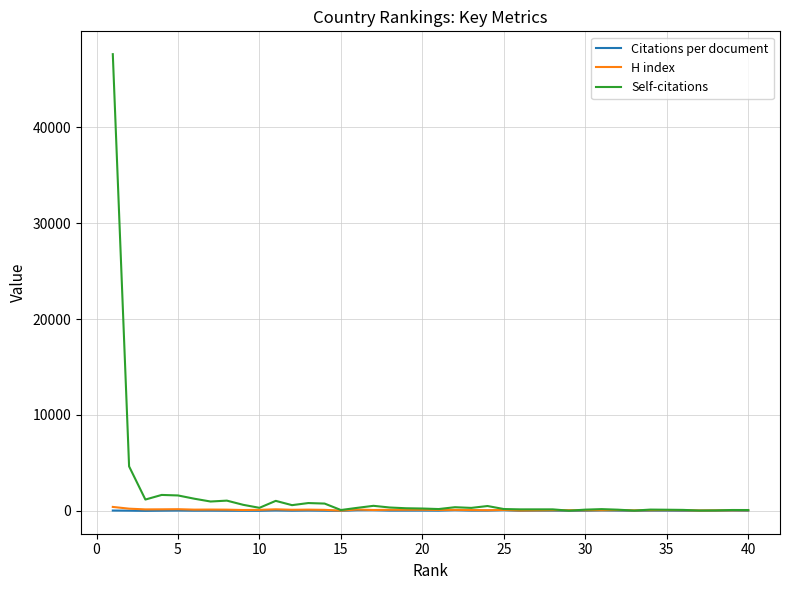

Which series has the widest spread of values?

Self-citations